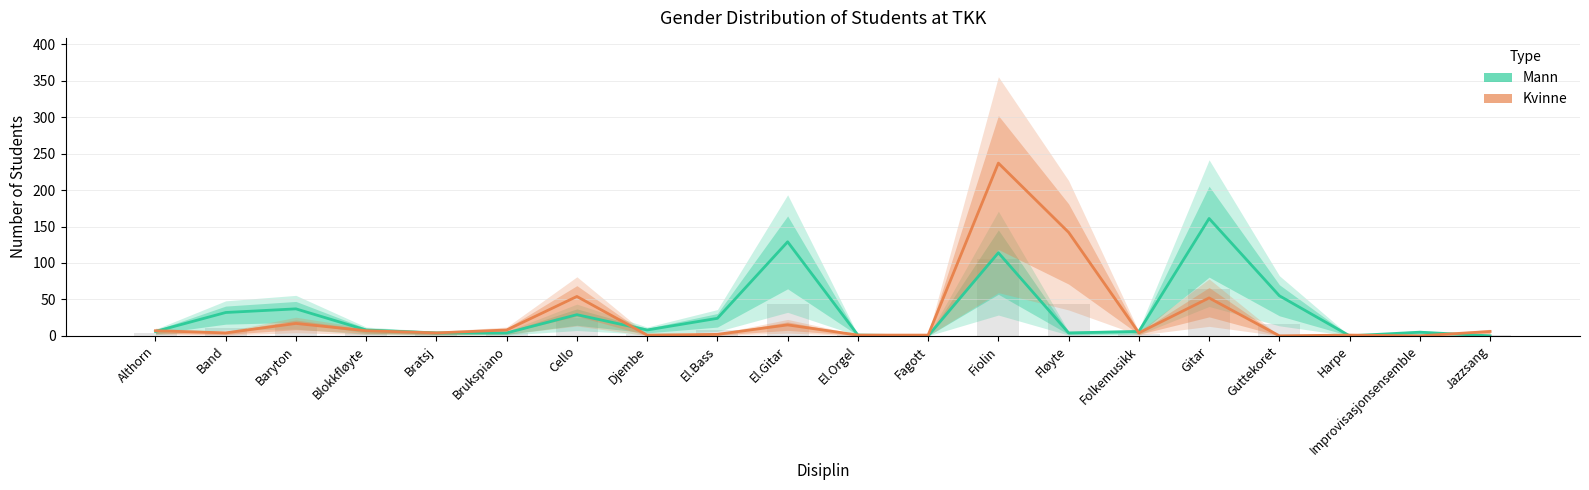

At which category is the sum across all series the highest?

Fiolin